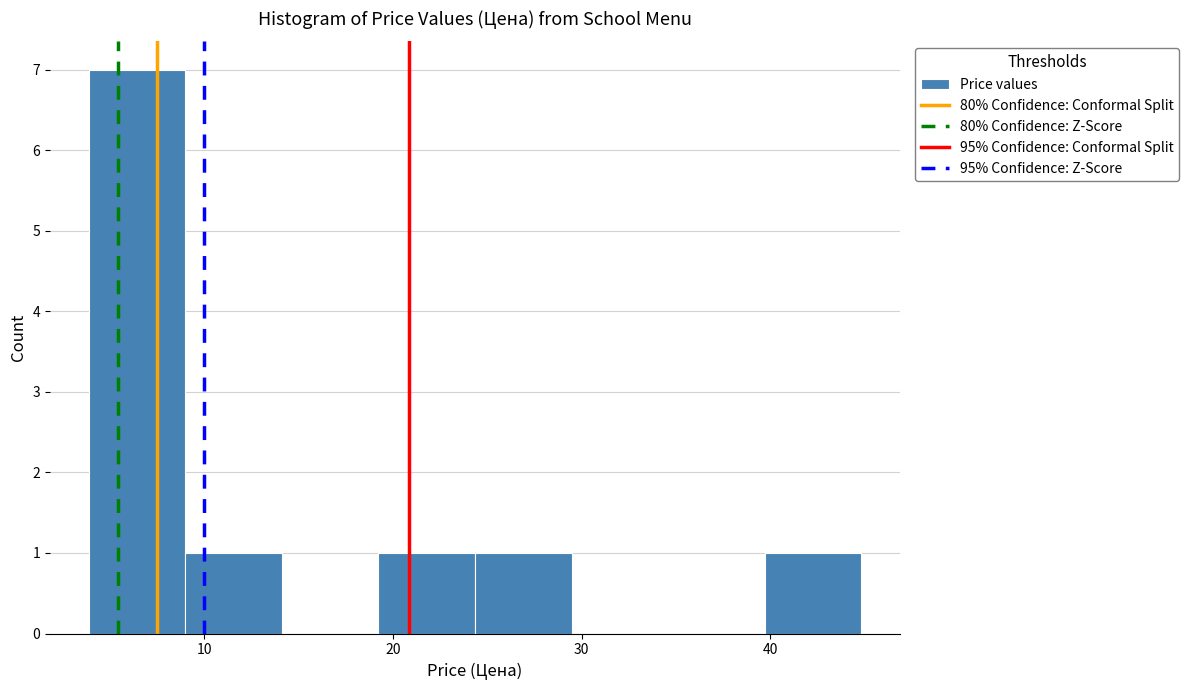

Which range on the x-axis has the tallest bar?

4 to 9